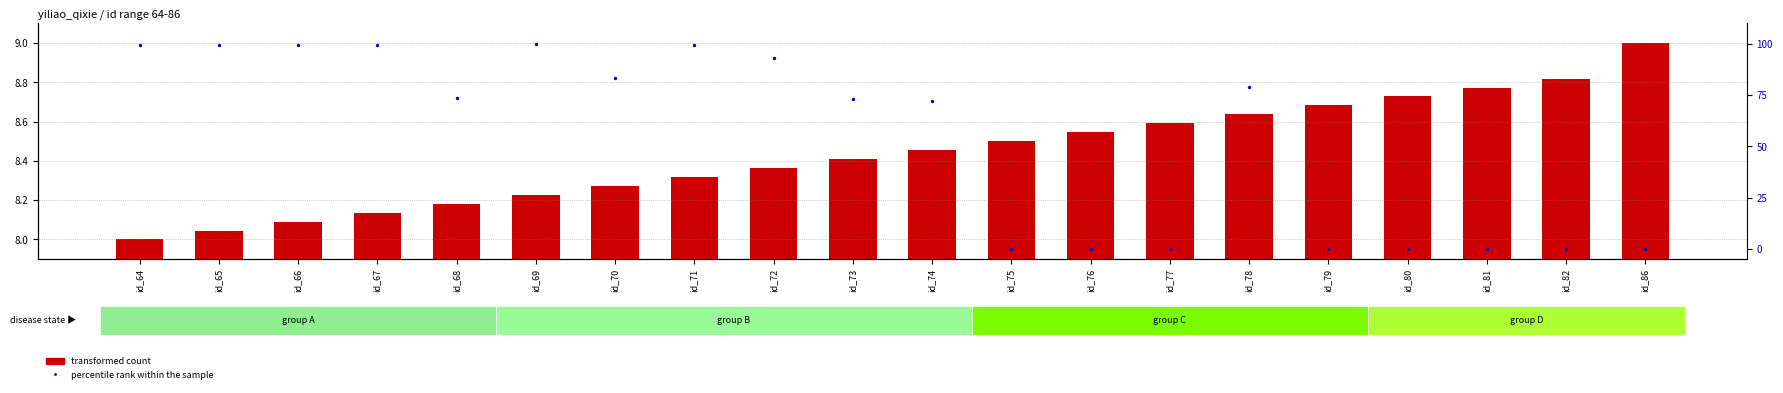

What is the total value across all series at id_64?

107.3